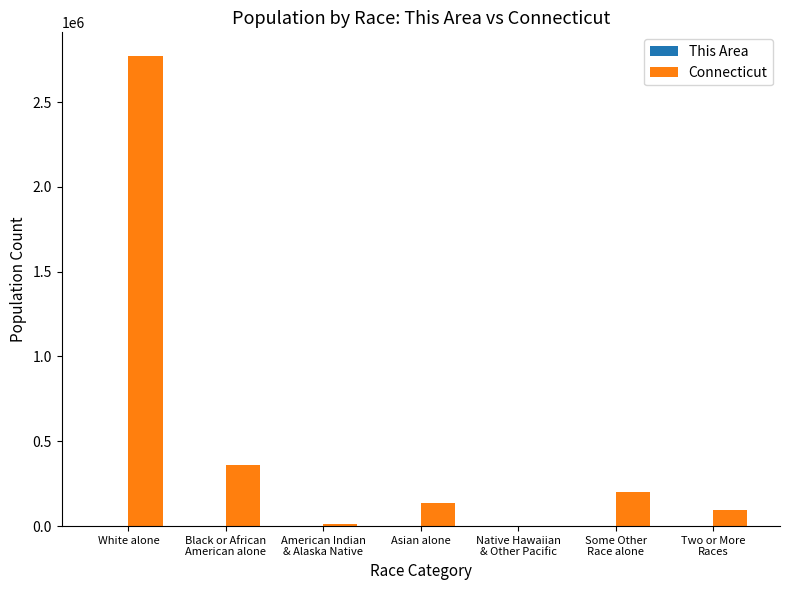

Which series has the largest total across all categories?

Connecticut